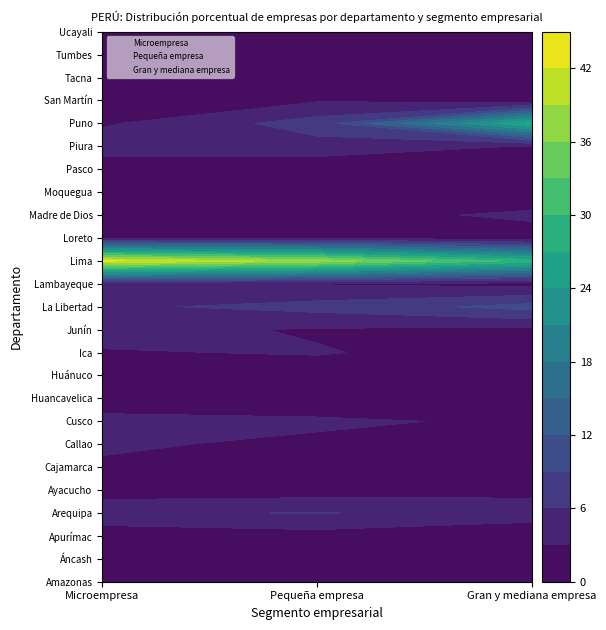

True or false: Microempresa has a value of 16 at Microempresa.

False